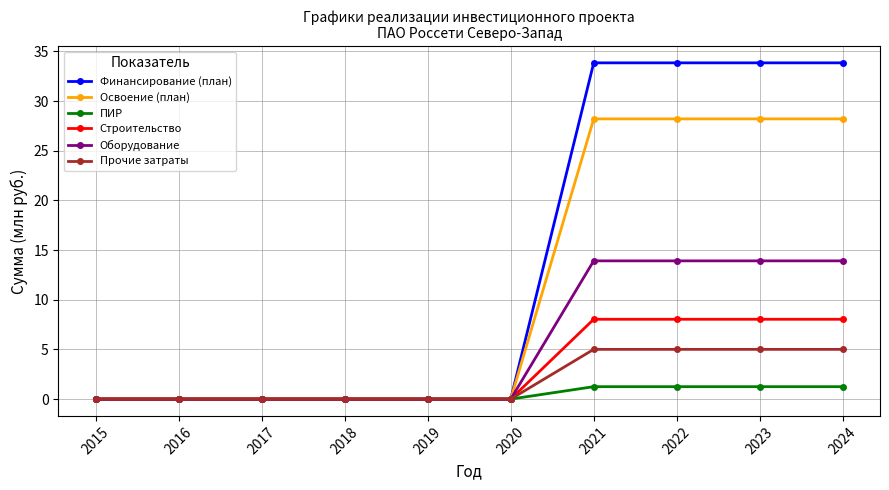

Count the number of data series in this chart.

6